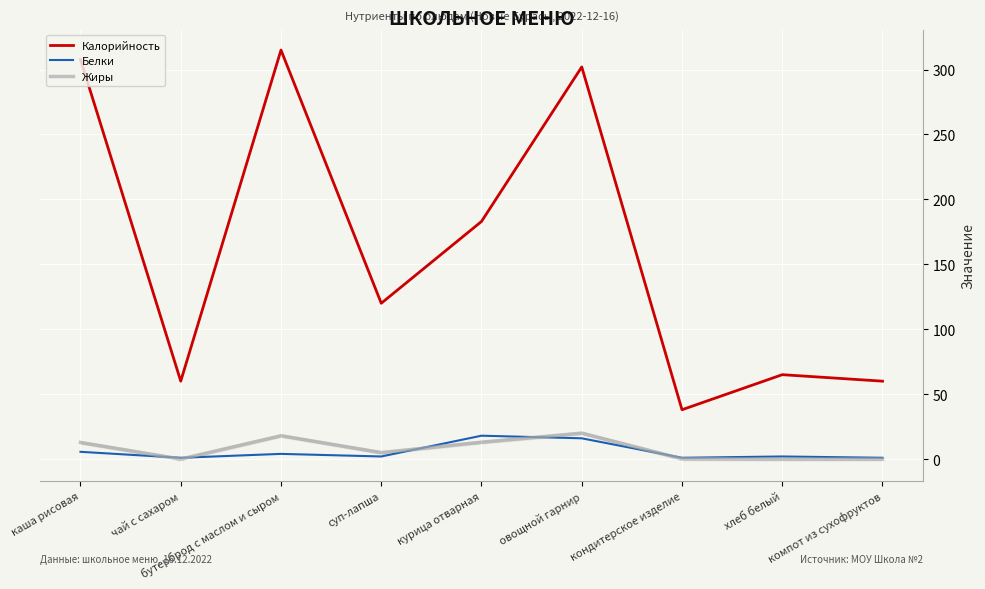

True or false: Калорийность and Жиры cross at least once.

False